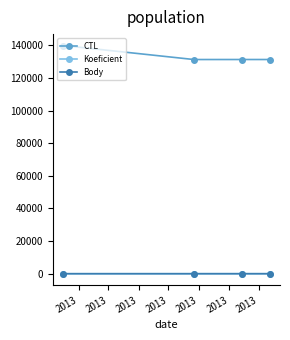

What is the sum of all Koeficient values?

11